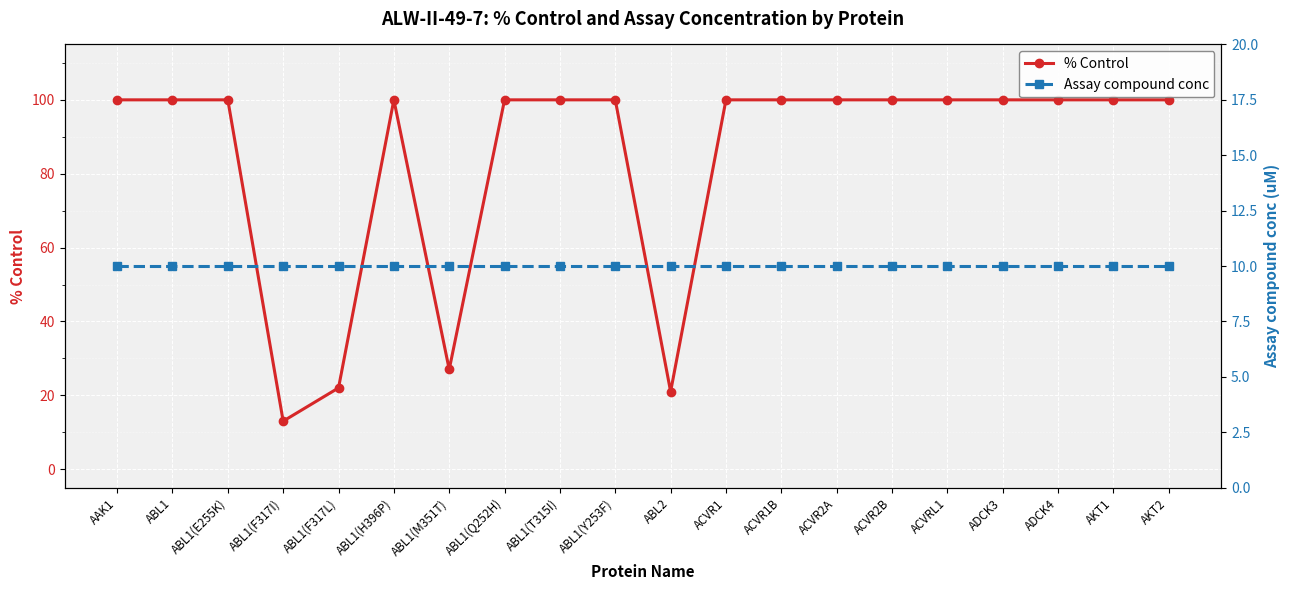

What is the smallest value displayed?

10